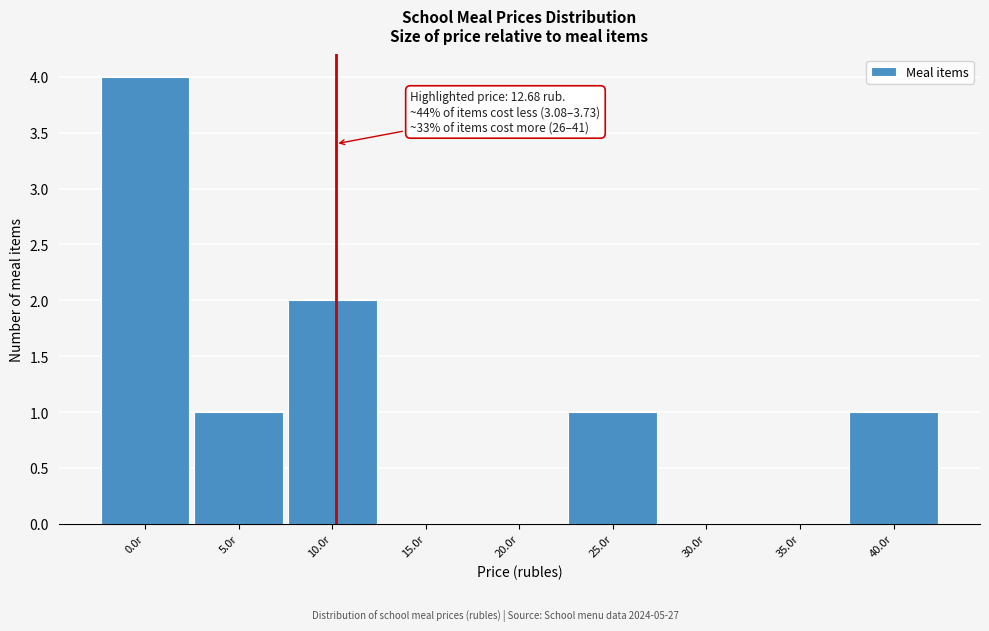

Reading left to right, transcribe all the data shown in this chart.

0.0r=4	5.0r=1	10.0r=2	15.0r=0	20.0r=0	25.0r=1	30.0r=0	35.0r=0	40.0r=1